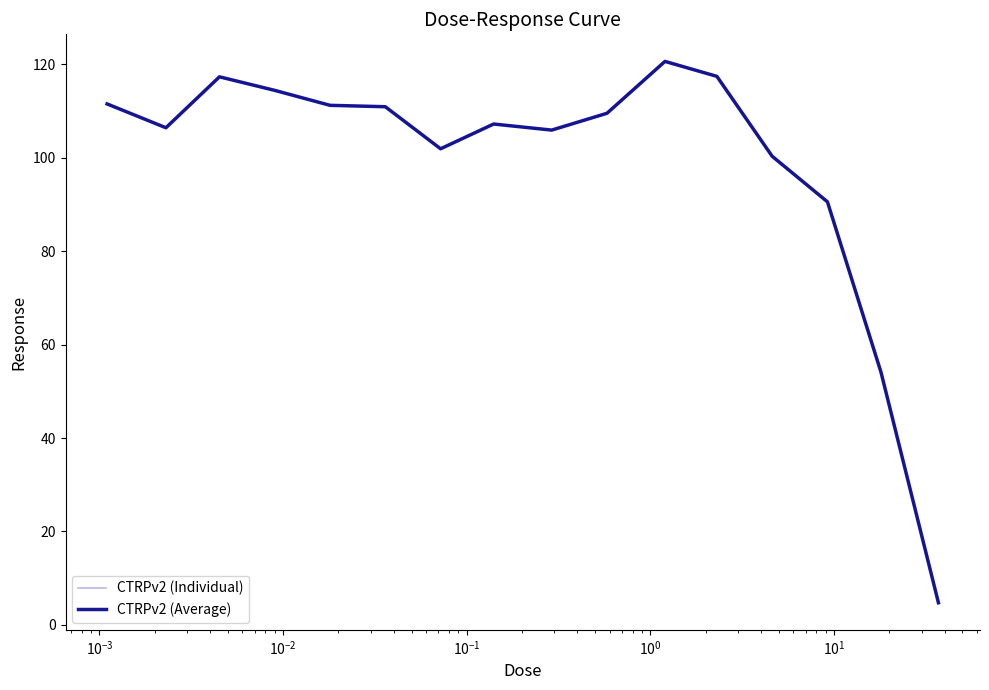

Does the chart have visible grid lines?

No